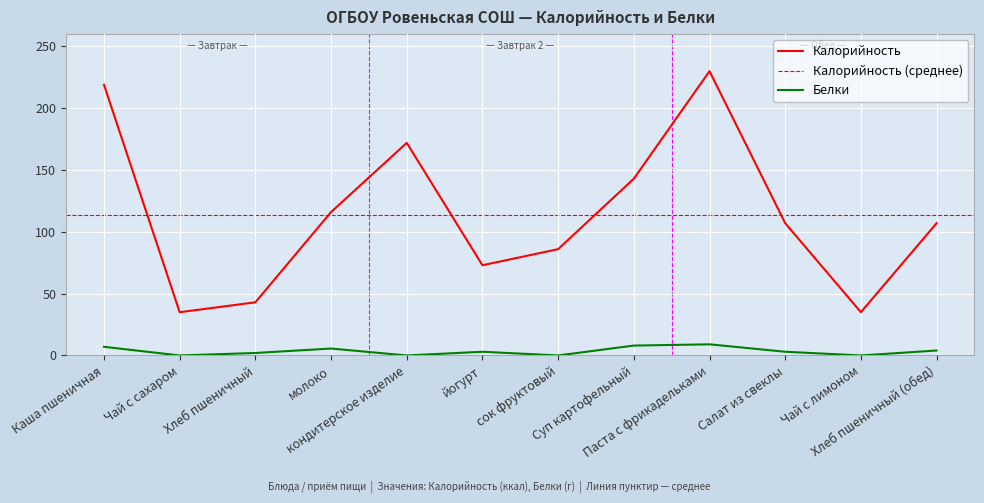

How many lines are shown in the chart?

2